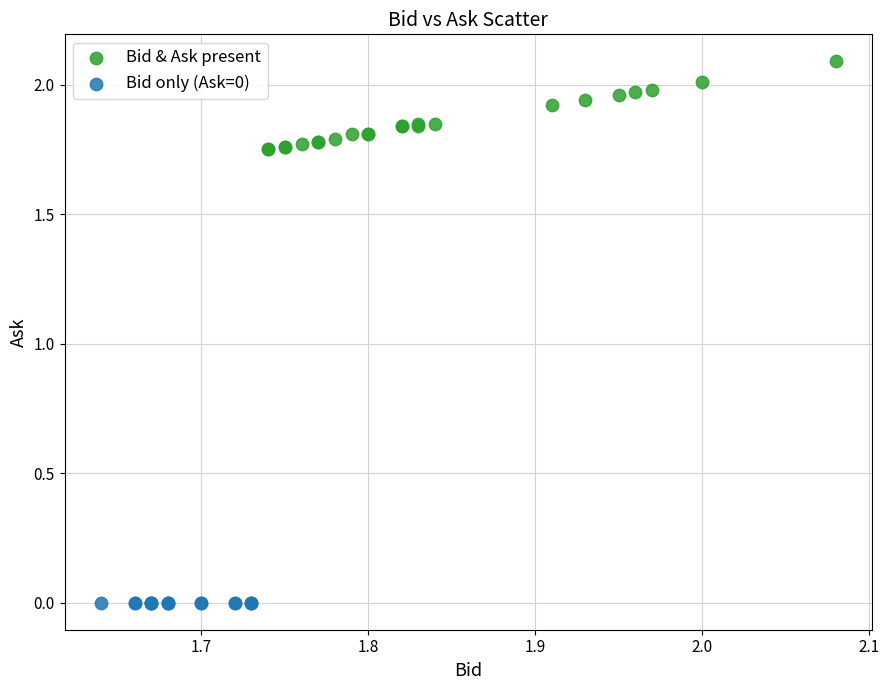

Which series contains the lowest Y value?

Bid only (Ask=0)